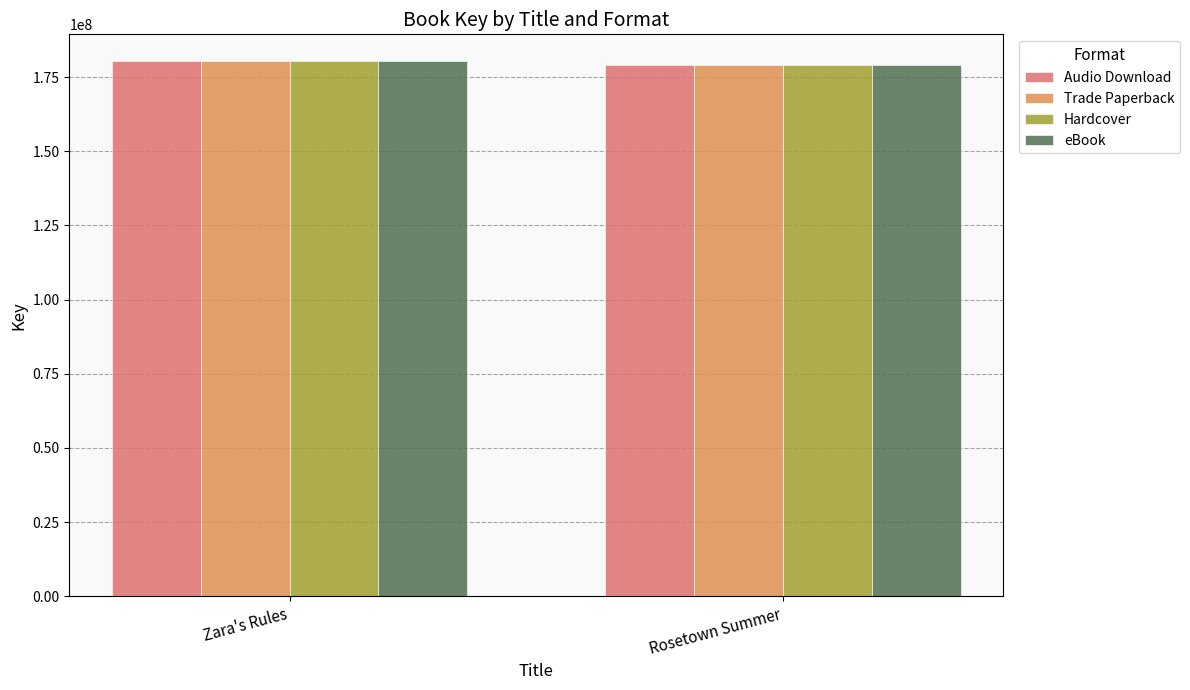

Is it true that Hardcover equals 180395076 at Zara's Rules?

True